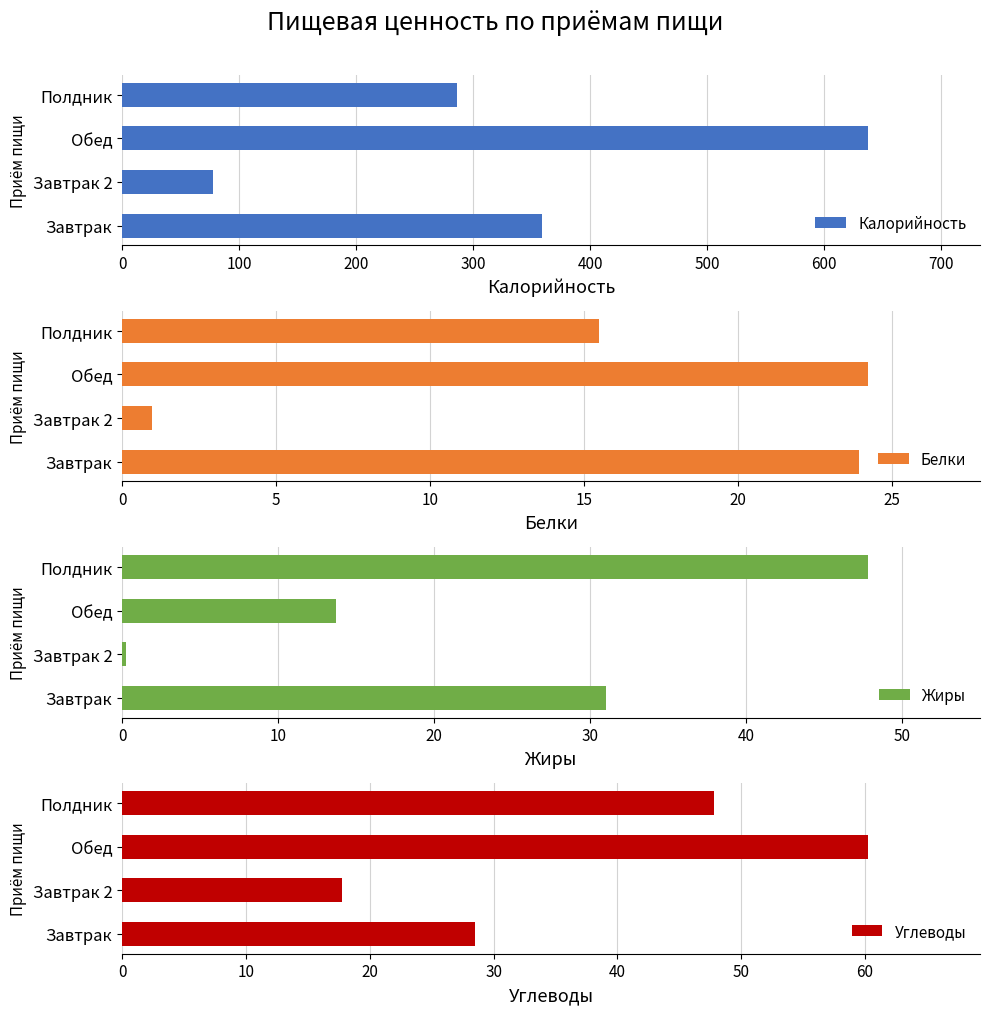

What is the value of the Жиры bar at the 3rd from the left?

13.7